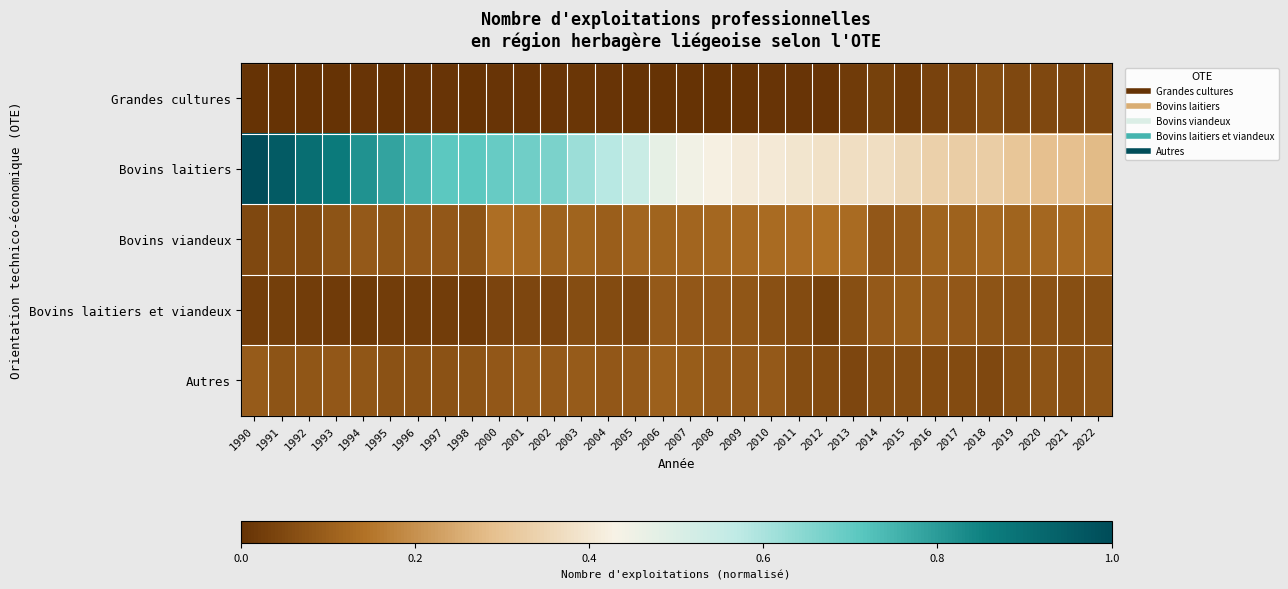

What is the difference between the highest and lowest values at 2000?

0.7